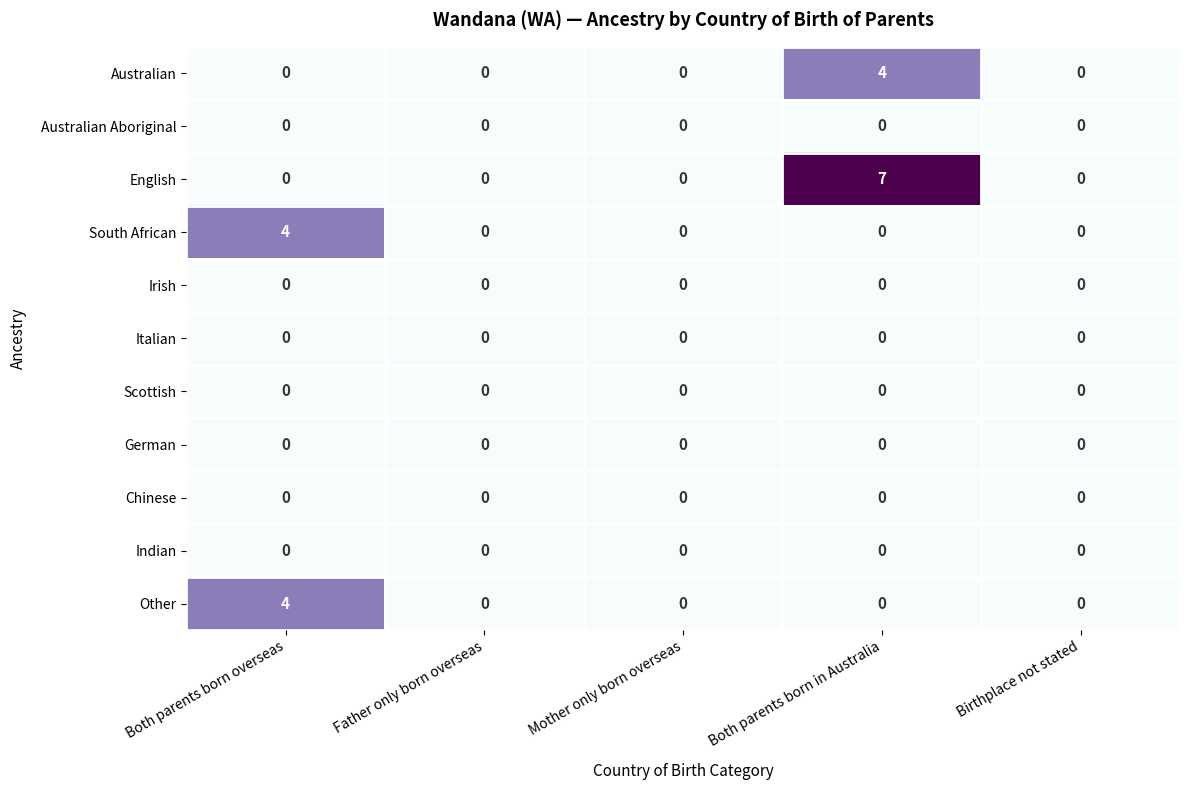

At which category does the chart reach its peak across all series?

Both parents born in Australia